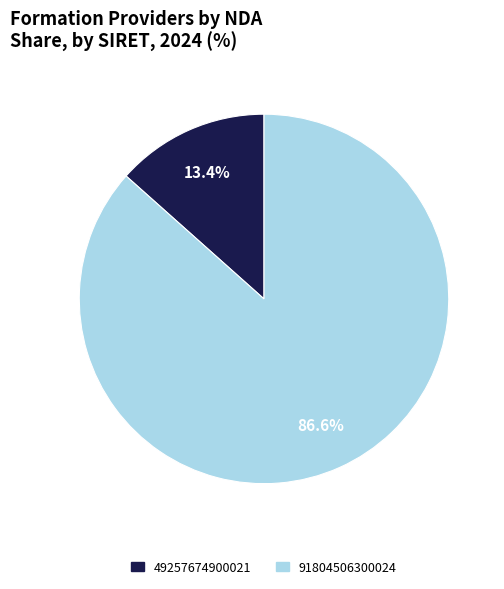

To the nearest percent, what portion does 91804506300024 represent?

87%